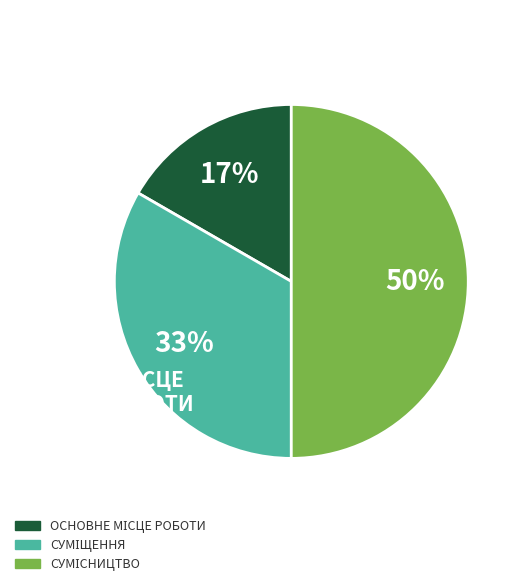

To the nearest percent, what is the difference between the largest and smallest slice percentages?

33%